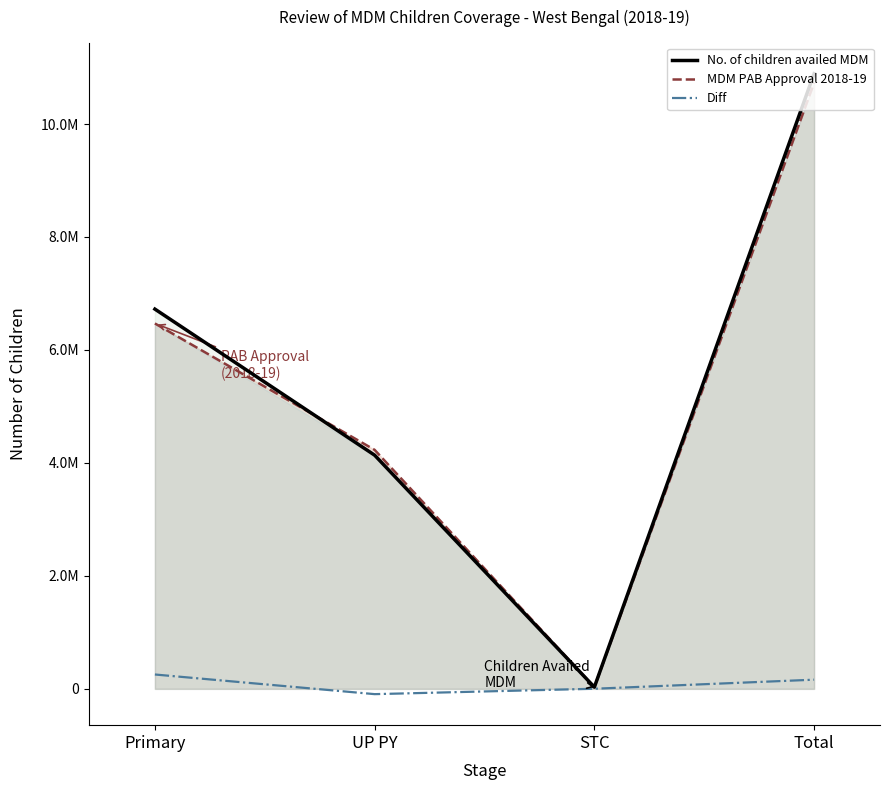

Which series has the largest total across all categories?

No. of children availed MDM